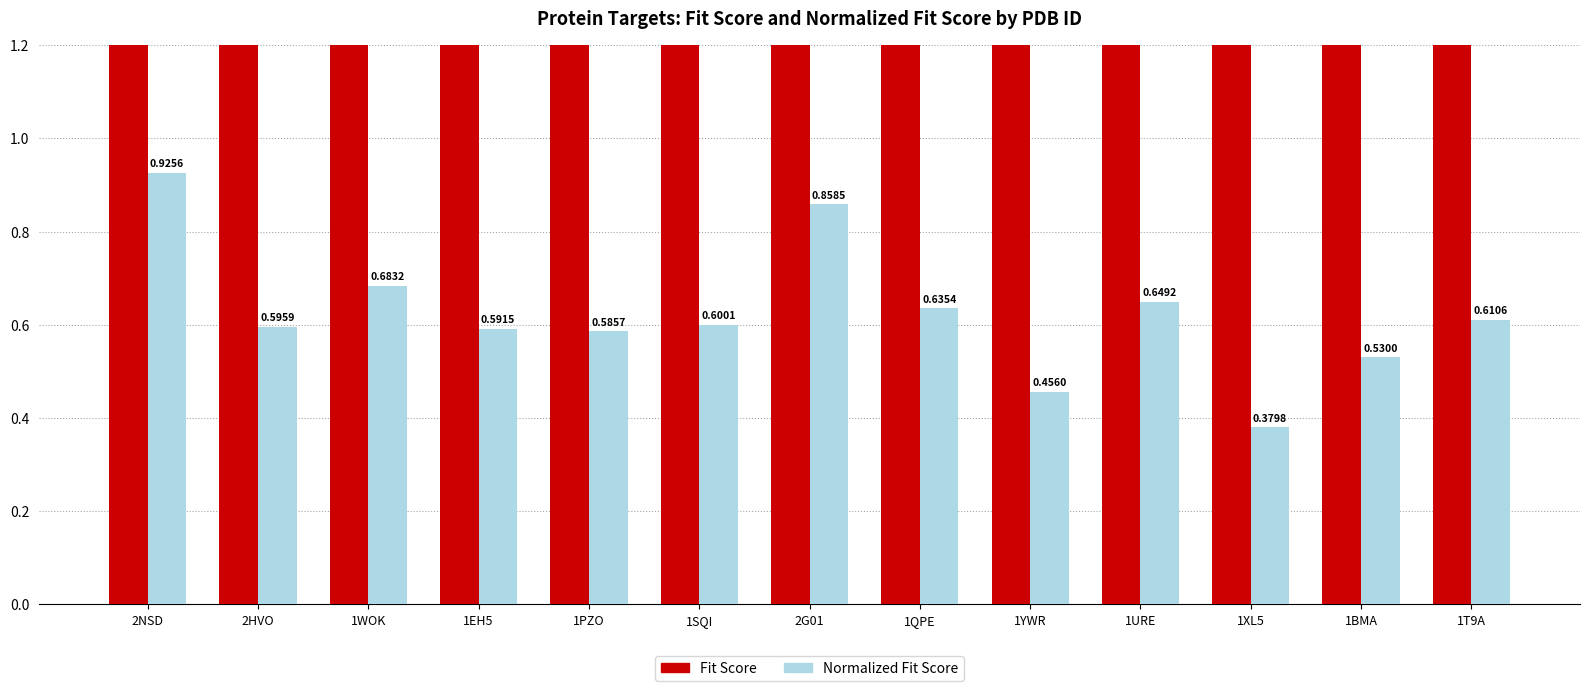

Reading left to right, list all the values displayed in this chart.

Fit Score: 3.7	3.6	3.4	3.5	3.5	3.6	3.4	3.8	3.6	3.9	3.8	3.7	3.7
Normalized Fit Score: 0.9	0.6	0.7	0.6	0.6	0.6	0.9	0.6	0.5	0.6	0.4	0.5	0.6